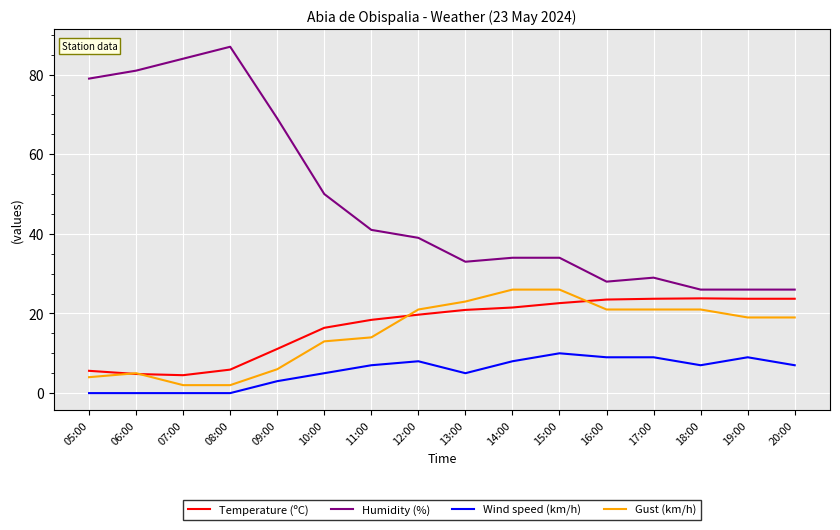

Is the value of Humidity (%) at 17:00 greater than the value of Temperature (ºC) at 19:00?

Yes